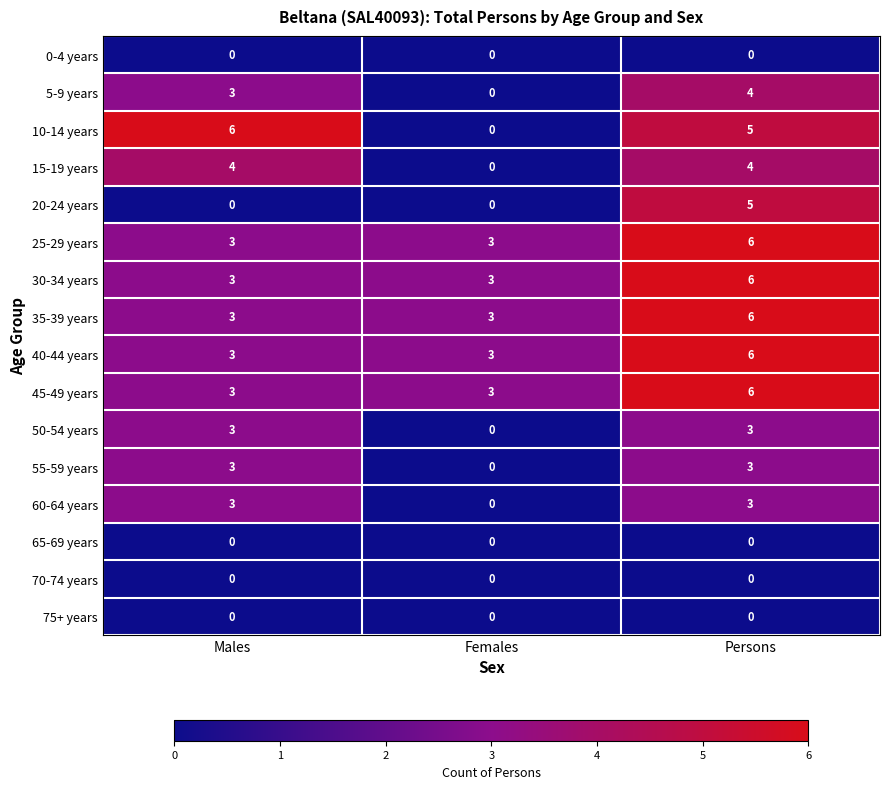

Which series has the largest range (max minus min)?

10-14 years